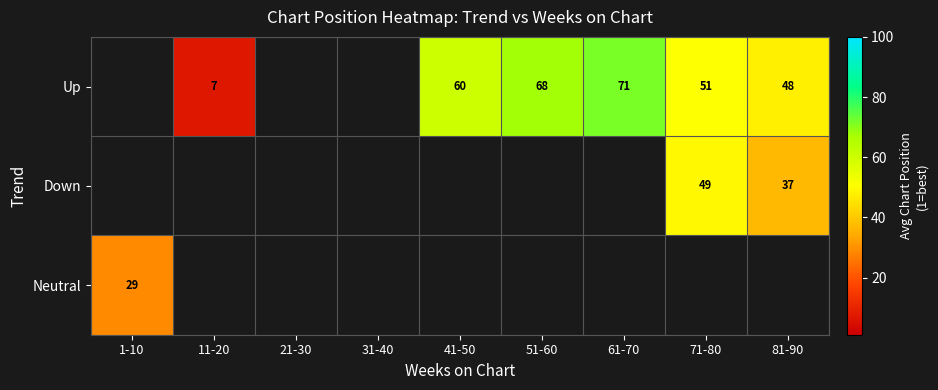

Which has a higher value, 41-50 or 11-20?

41-50